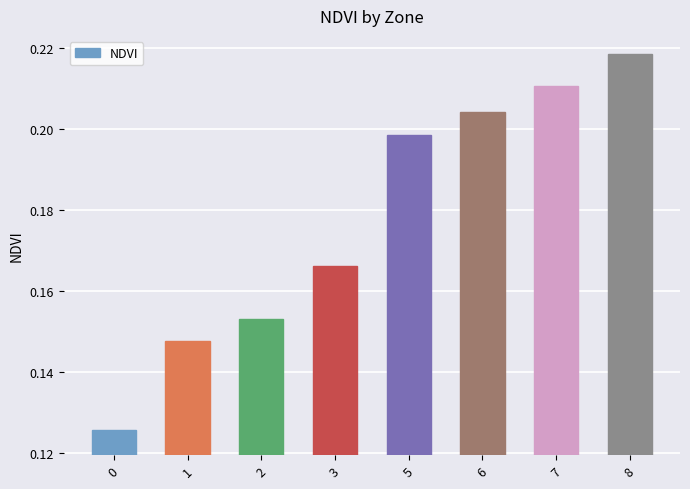

Count the values in the range 0 to 1.

8